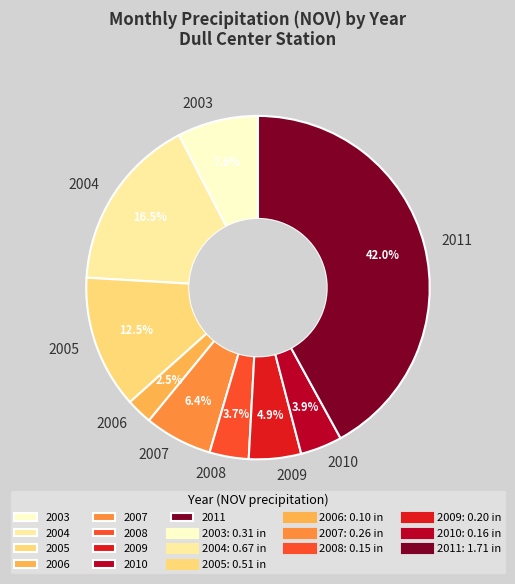

To the nearest percent, what percentage of the pie is 2003?

8%